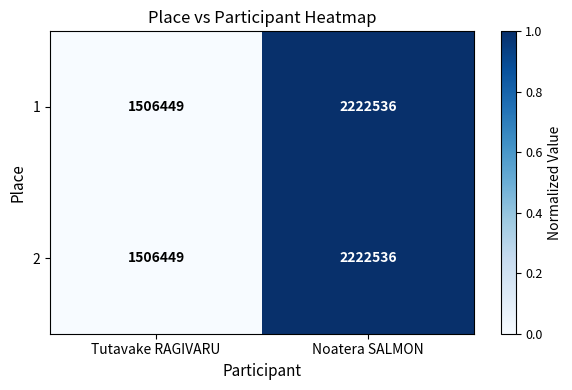

Rank the categories by 1 value from lowest to highest.

Tutavake RAGIVARU, Noatera SALMON